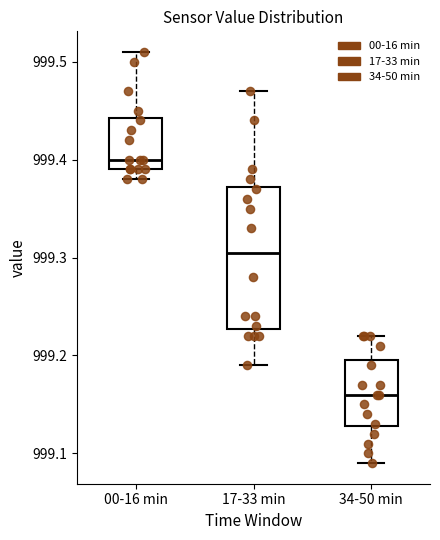

Which box's median line is the lowest?

34-50 min